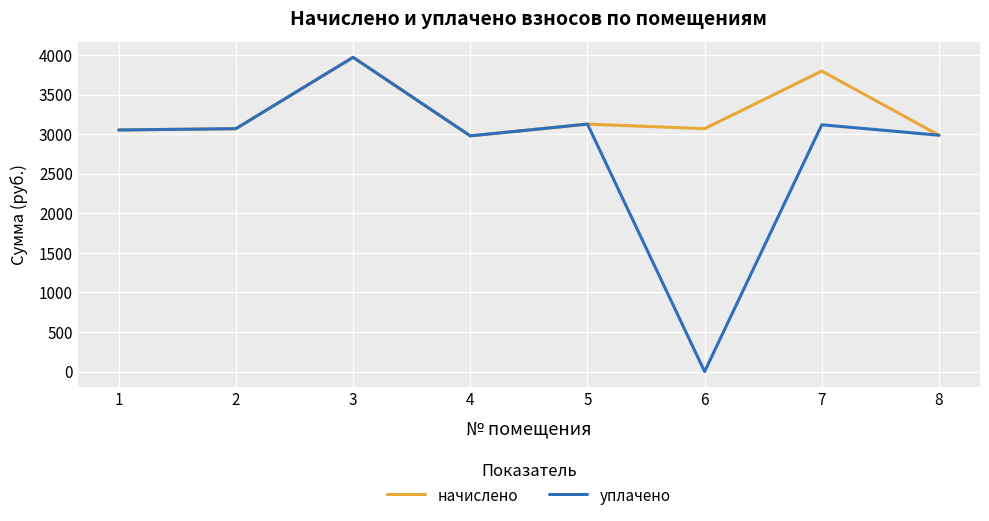

At which category does уплачено reach its first local peak?

3